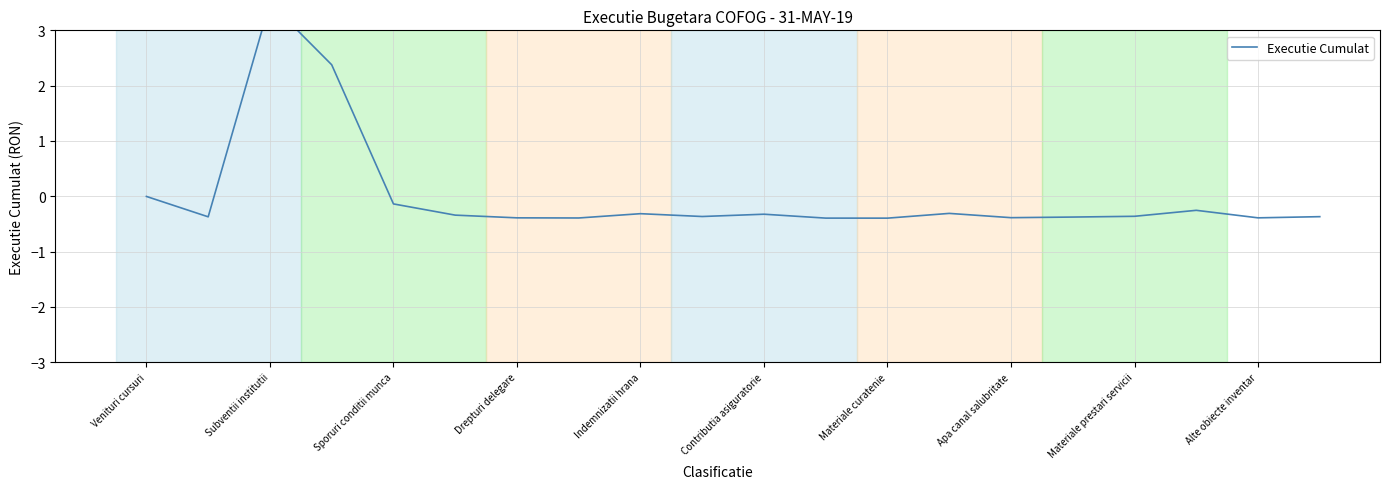

Reading left to right, what are all the values shown in this chart?

-0.0	-0.4	3.5	2.4	-0.1	-0.3	-0.4	-0.4	-0.3	-0.4	-0.3	-0.4	-0.4	-0.3	-0.4	-0.4	-0.4	-0.3	-0.4	-0.4